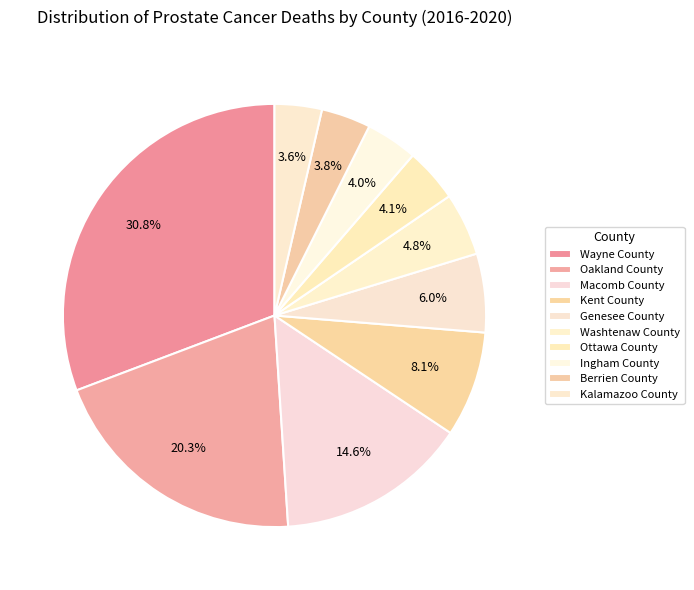

Approximately how many times larger is the value at Berrien County compared to Oakland County?

0.2